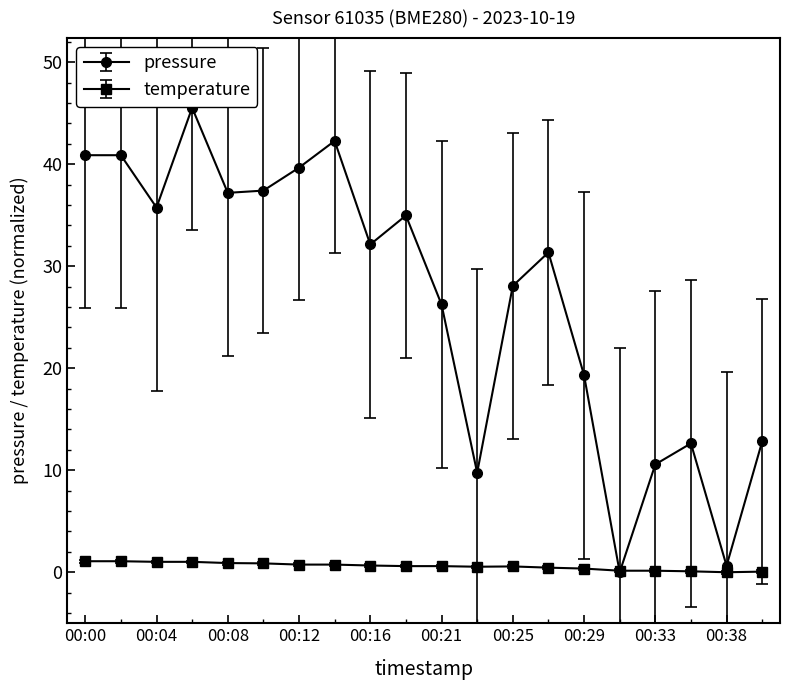

At how many categories does at least one series exceed 36?

7